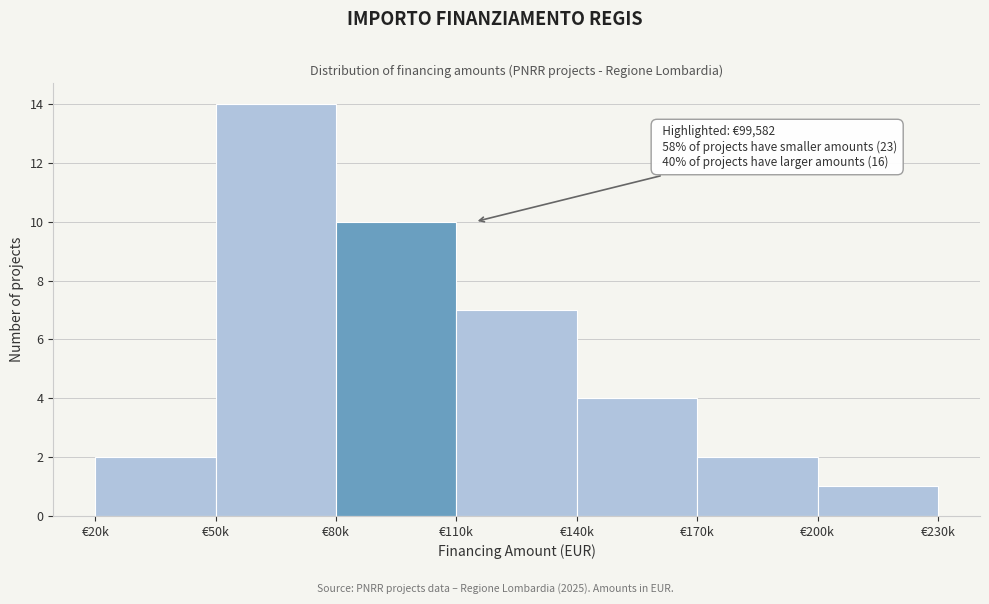

Reading right to left, list all the values displayed in this chart.

1	2	4	7	10	14	2